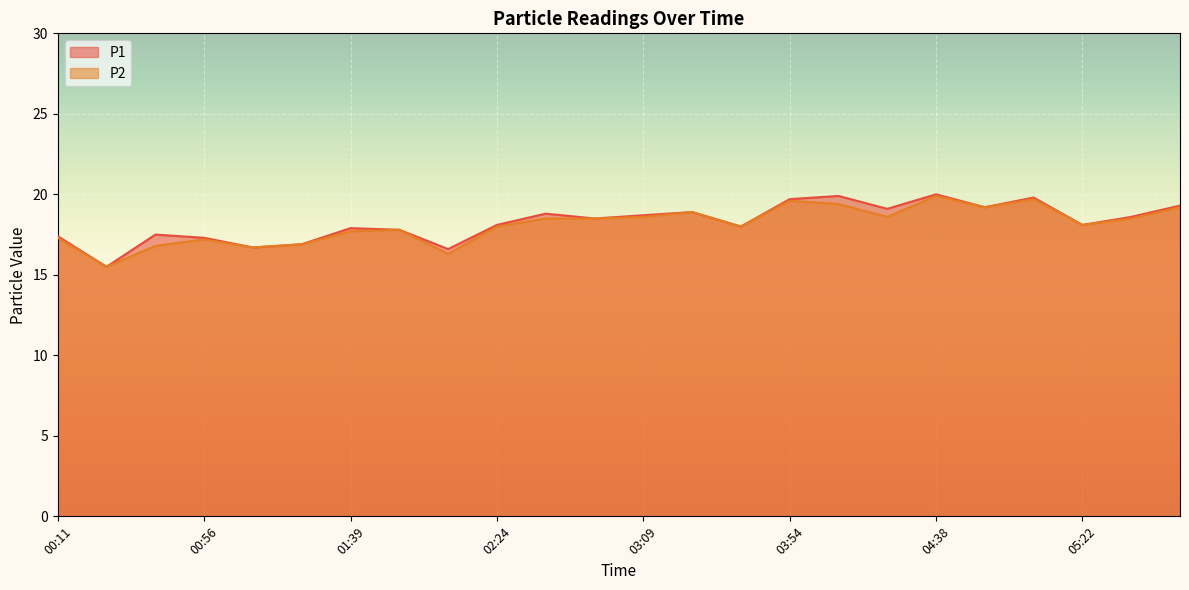

Rank the series at 00:25 from highest to lowest value.

P1, P2